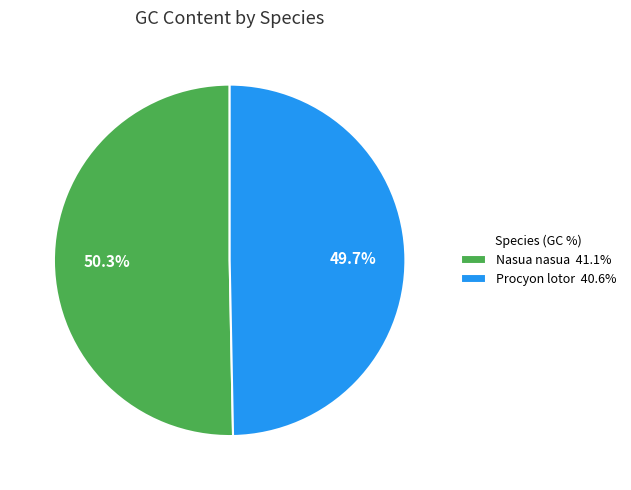

Do Procyon lotor and Nasua nasua together represent more than half of the pie?

Yes